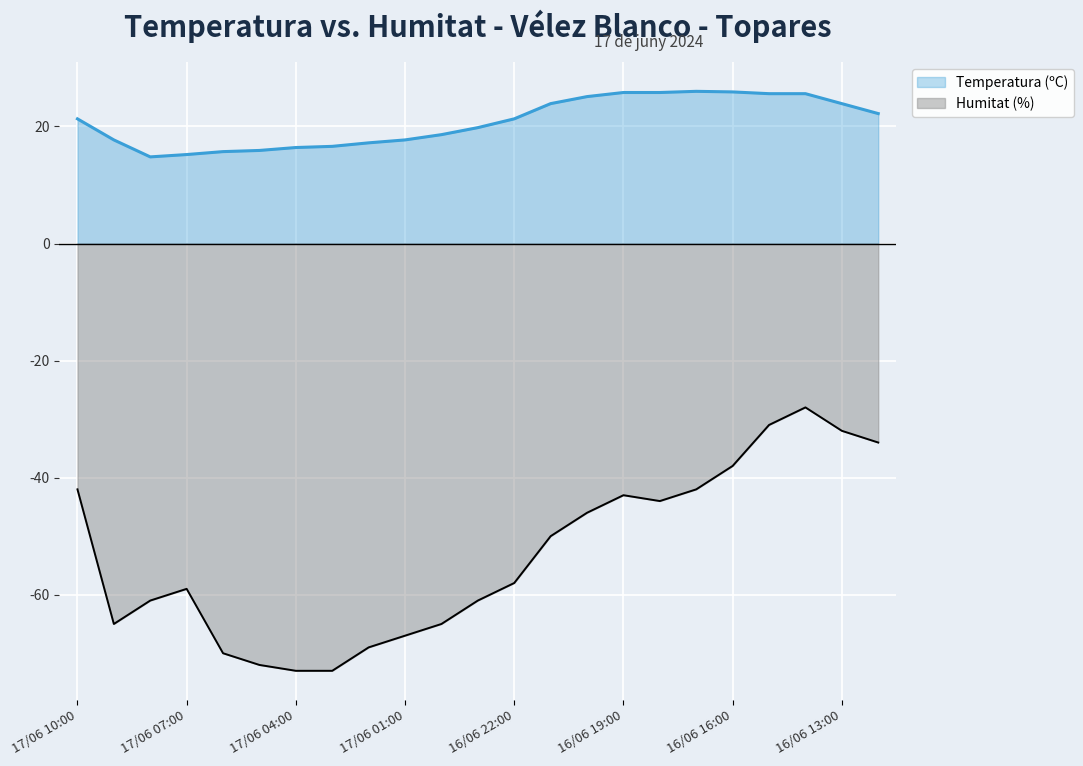

At which label does Temperatura (ºC) first exceed 21?

17/06 10:00